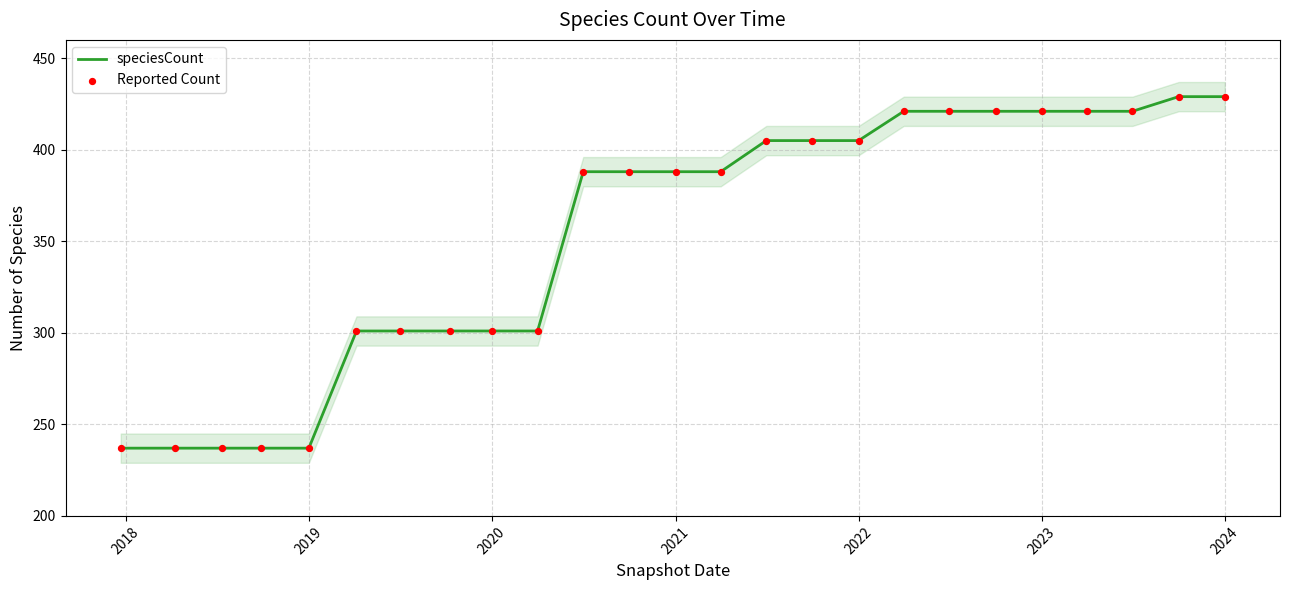

What is the minimum value for speciesCount?

237